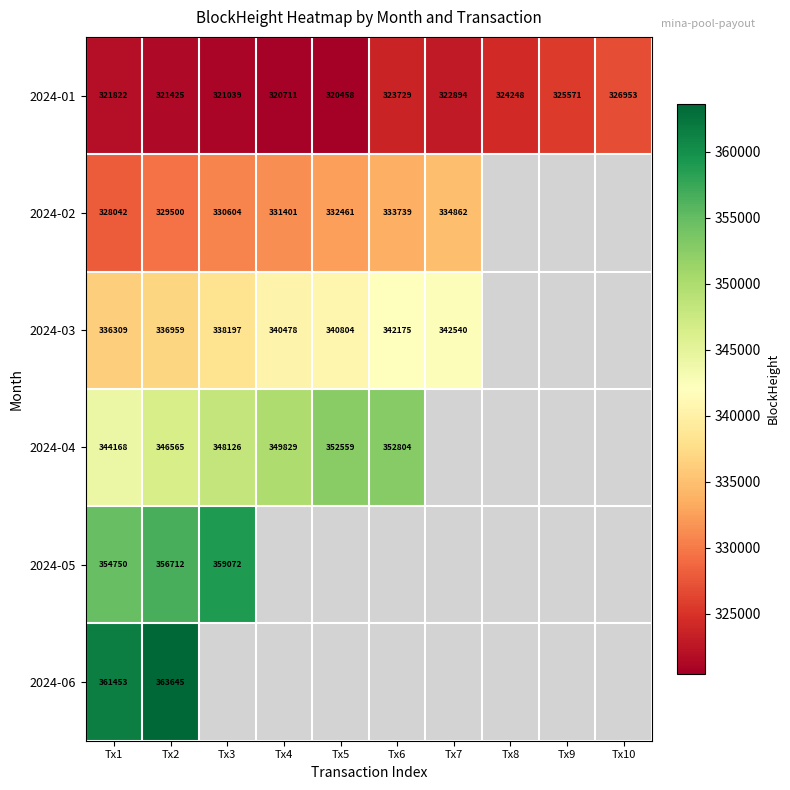

What is the difference between the 2024-01 values at Tx6 and Tx10?

3224